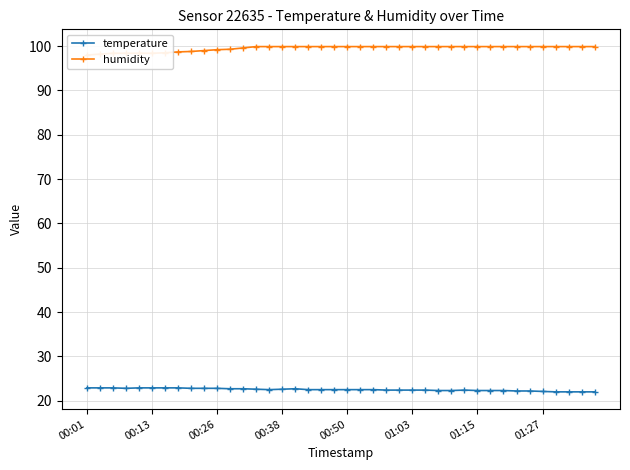

What is the approximate value of temperature at 17?

22.5